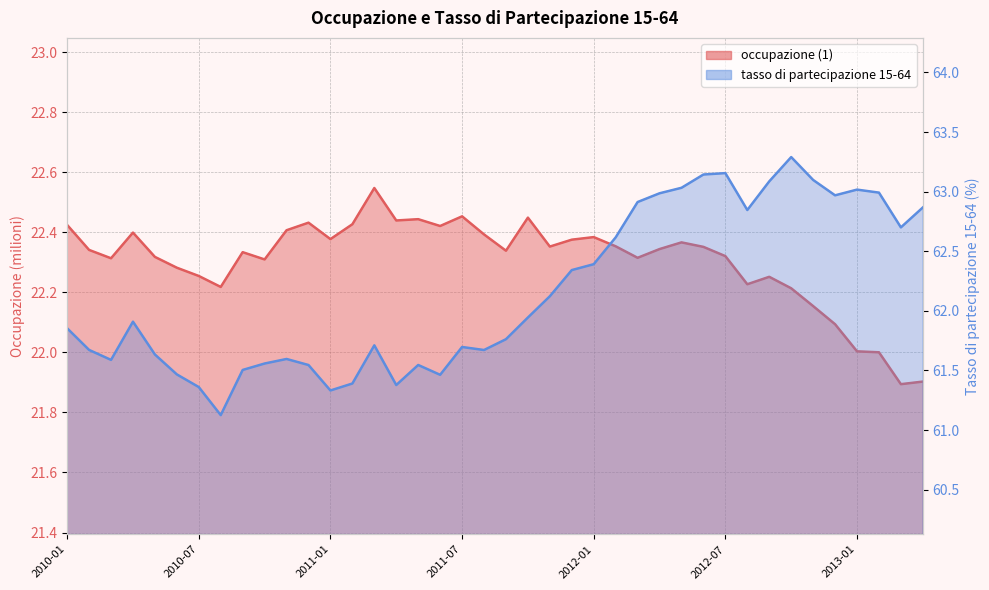

How many values in the occupazione (1) series are below 22?

2